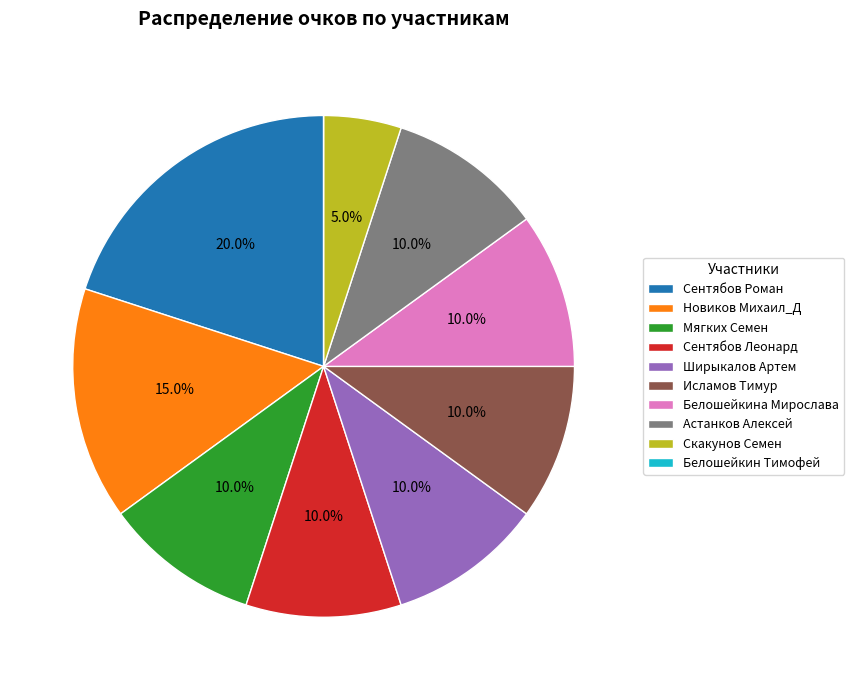

Approximately how many times larger is the value at Скакунов Семен compared to Ширыкалов Артем?

0.5